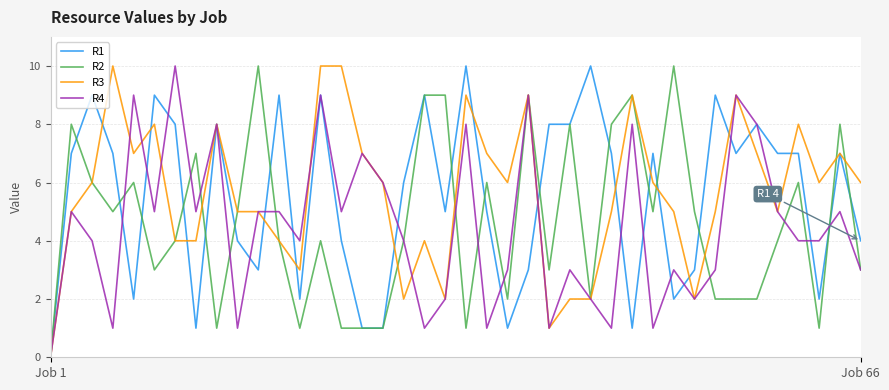

Rank the series by their maximum value, from highest to lowest.

R1, R2, R3, R4